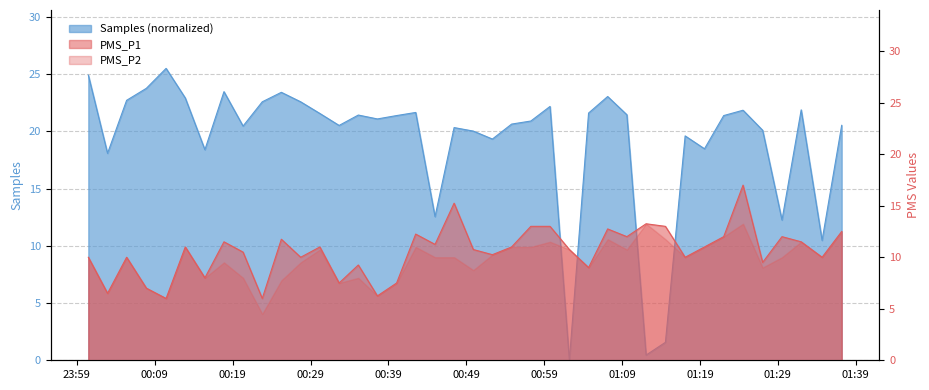

How many points are lower than both their immediate neighbors (excluding endpoints)?

14